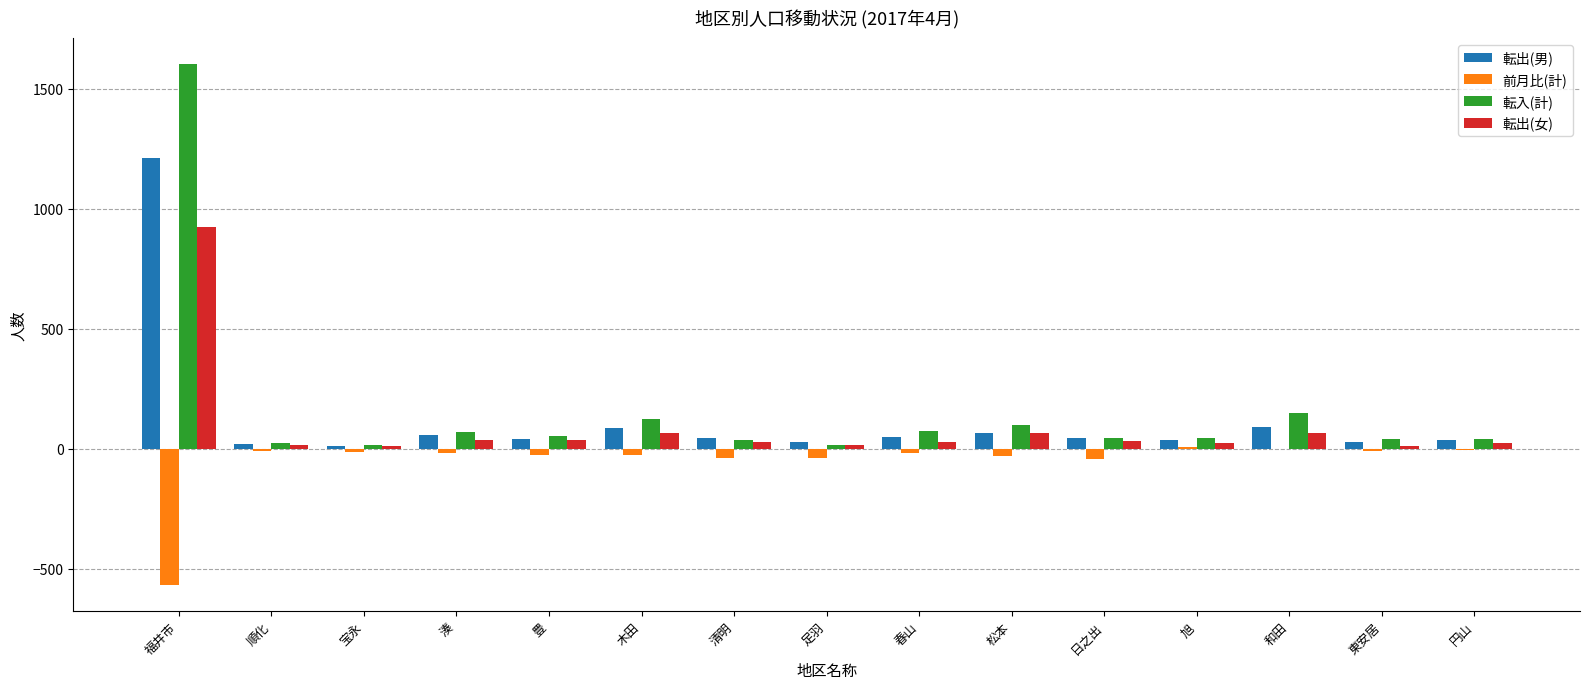

Which series changed the most between 福井市 and 清明?

転入(計)